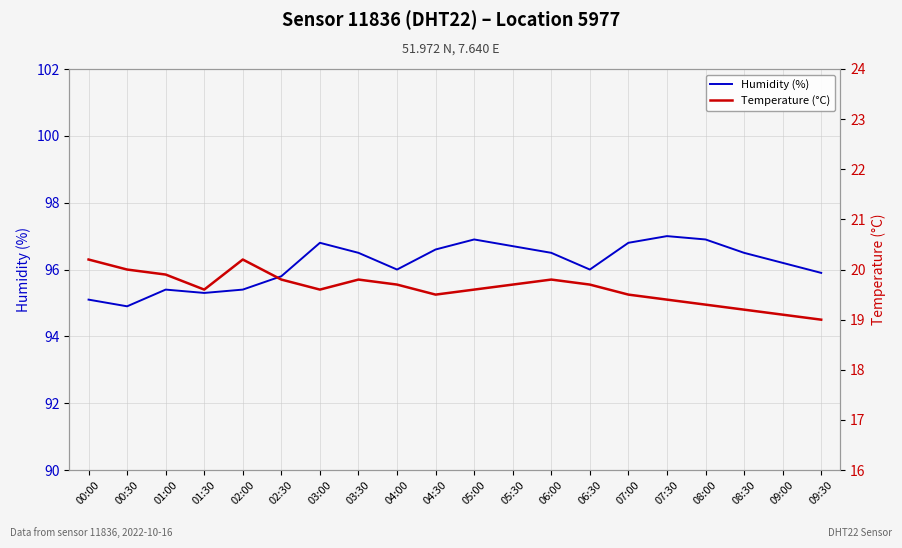

What is the difference between the maximum and minimum values in the Temperature (°C) series?

1.2